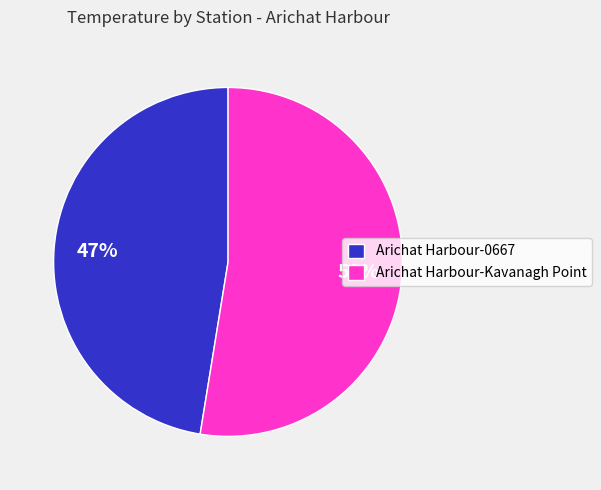

The Arichat Harbour-0667 slice represents 47% of the pie. True or false?

True